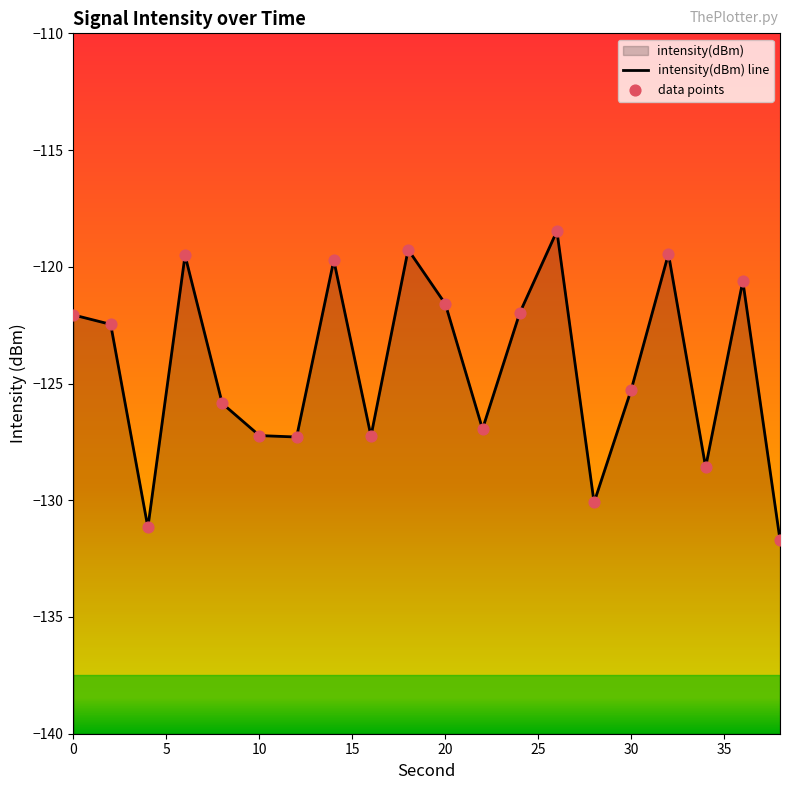

Between 24 and 36, which is larger?

36